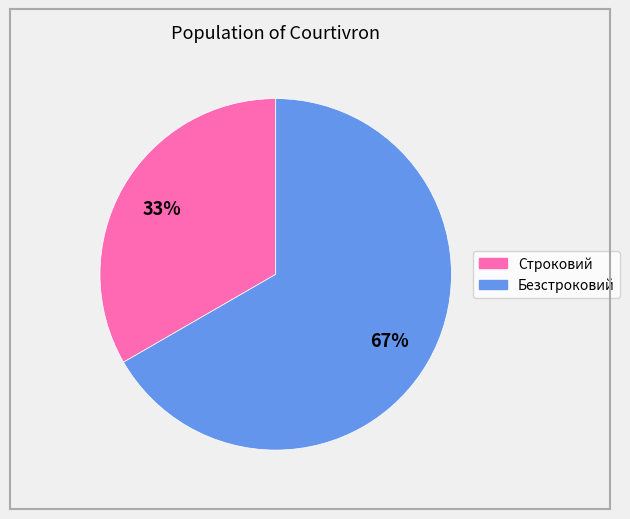

The Безстроковий slice represents 80% of the pie. True or false?

False